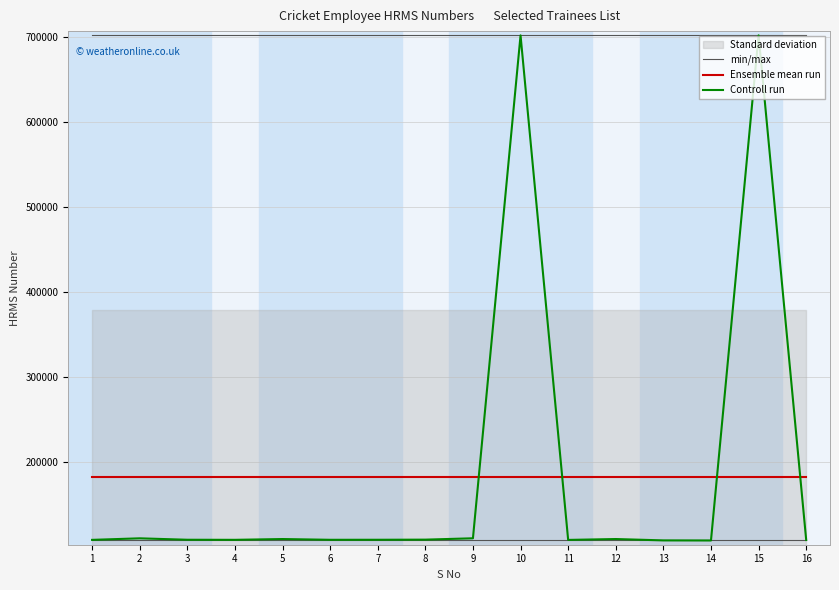

The value of Ensemble mean run at 16 is 182964.2. True or false?

True